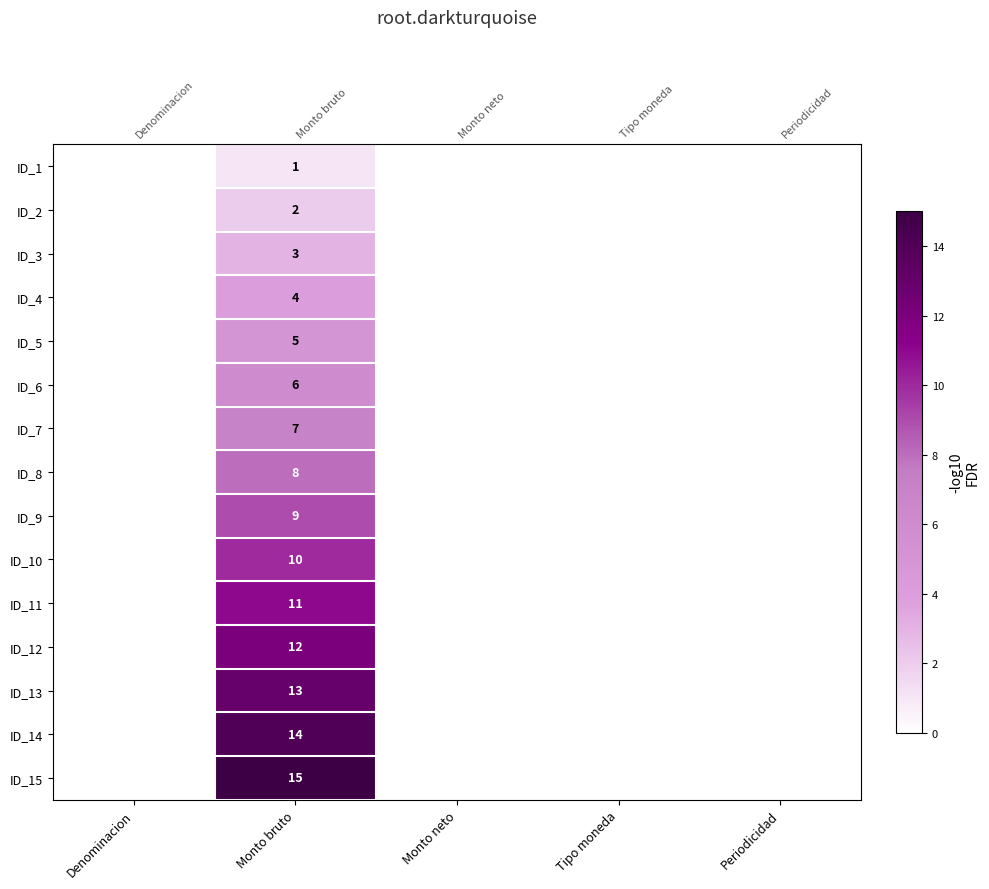

The value of ID_12 at Tipo moneda is 0. True or false?

True